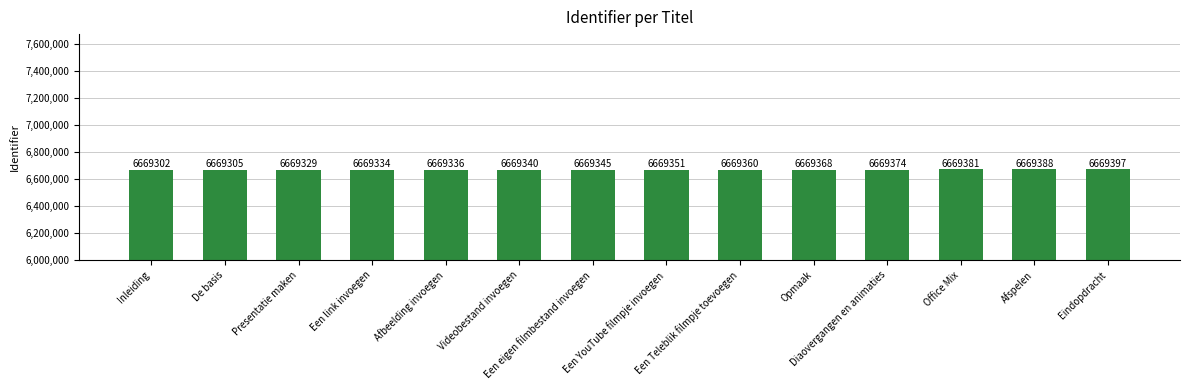

Which category has the highest value across all series?

Eindopdracht